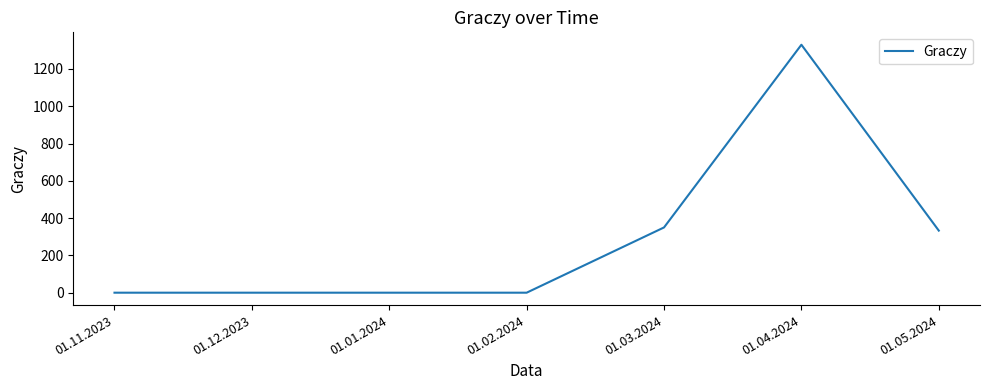

What is the change in value from 01.11.2023 to 01.05.2024?

+333